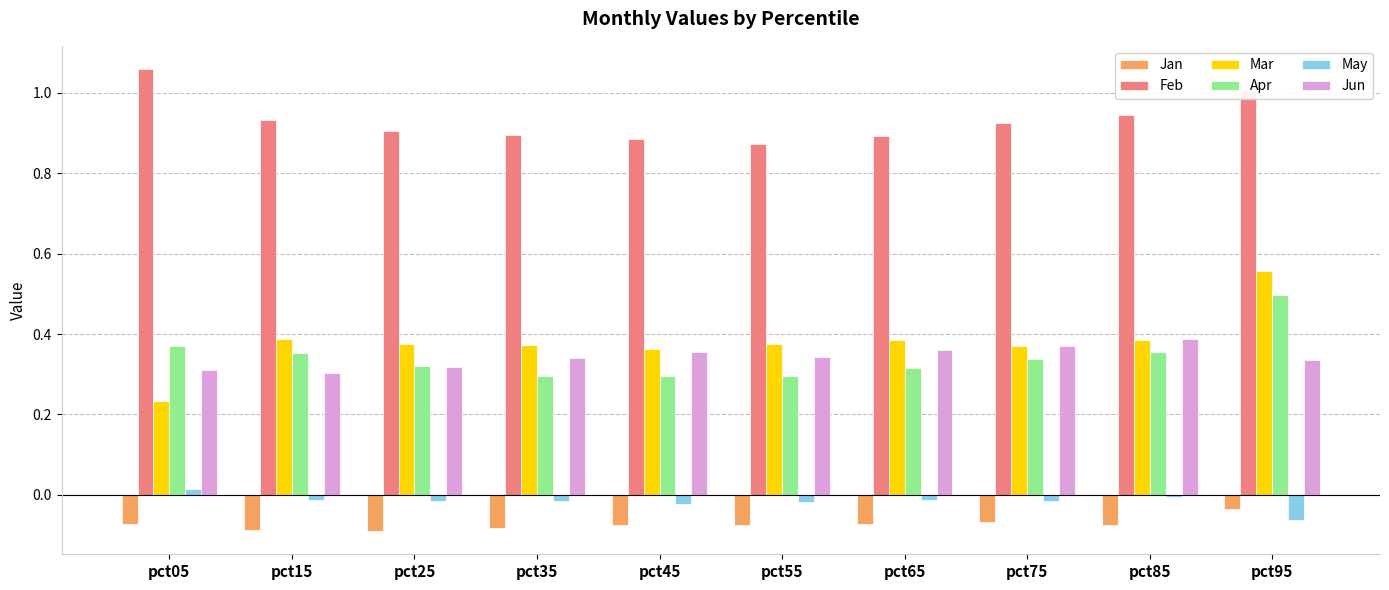

Rank the series by their maximum value, from highest to lowest.

Feb, Mar, Apr, Jun, May, Jan